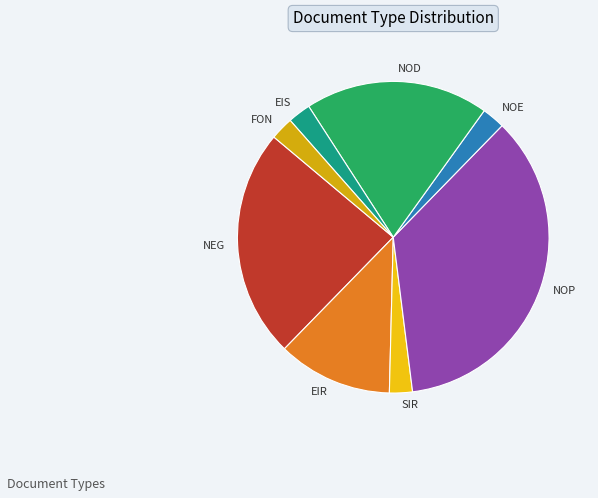

The SIR slice represents 10% of the pie. True or false?

False